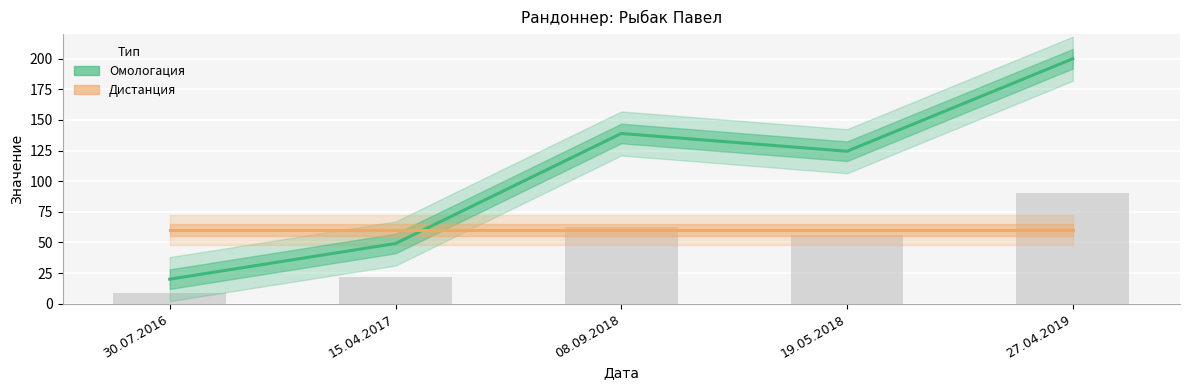

Reading left to right, what are all the values shown in this chart?

Омологация: 20.0	49.1	139.0	124.5	200.0
Дистанция: 60.0	60.0	60.0	60.0	60.0